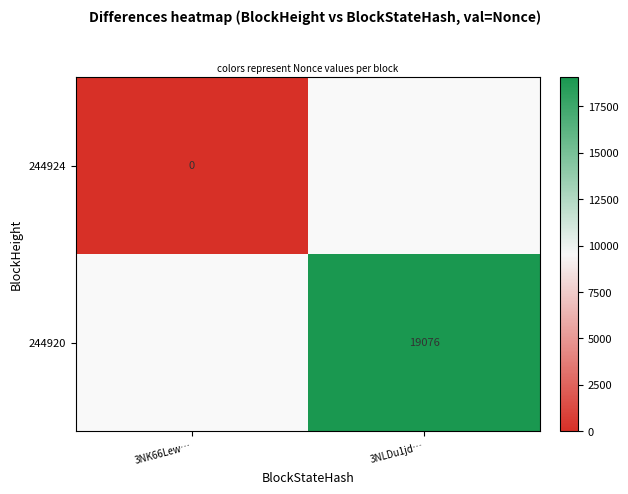

The 244920 series shows 29088 at 3NLDu1jd…. True or false?

False